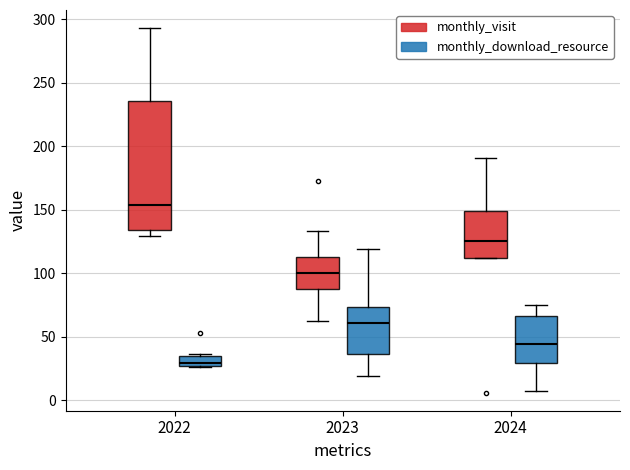

Reading left to right, read every box against the y-axis: the position of its median line, the range the box covers, and the ends of its whiskers. The values are not printed on the chart, so give them approximately, as read against the axis.

2022 (monthly_visit): median 155, box 135 to 235, whiskers 130 to 295
2022 (monthly_download_resource): median 30, box 25 to 35, whiskers 25 to 35
2023 (monthly_visit): median 100, box 90 to 115, whiskers 60 to 135
2023 (monthly_download_resource): median 60, box 35 to 75, whiskers 20 to 120
2024 (monthly_visit): median 125, box 110 to 150, whiskers 110 to 190
2024 (monthly_download_resource): median 45, box 30 to 65, whiskers 5 to 75